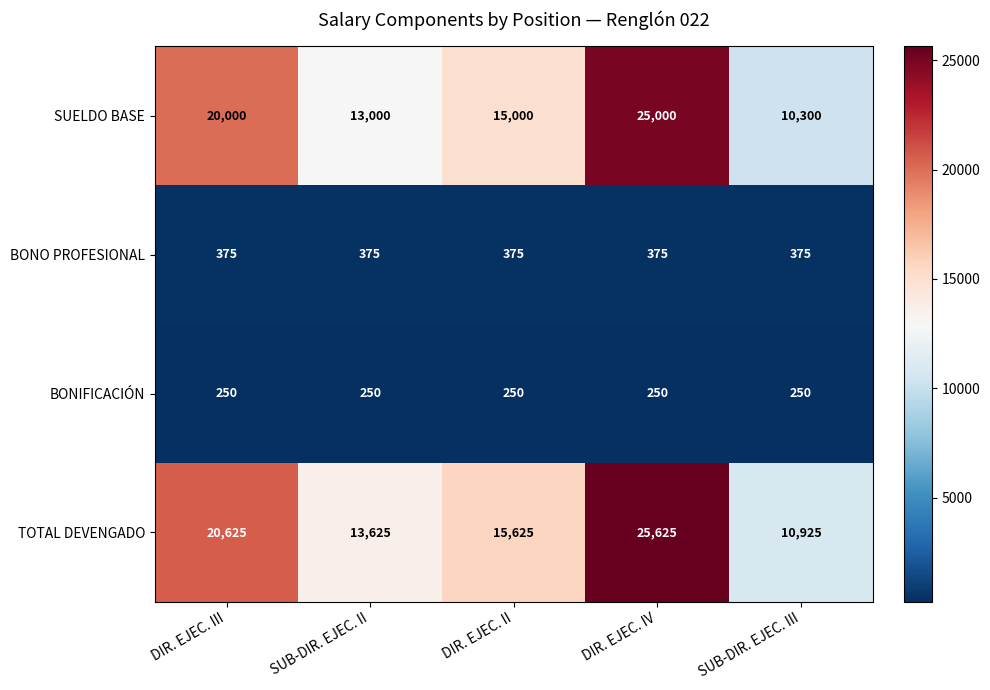

Rank the series at DIR. EJEC. IV from highest to lowest value.

TOTAL DEVENGADO, SUELDO BASE, BONO PROFESIONAL, BONIFICACIÓN